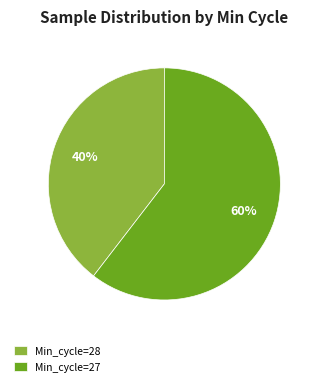

To the nearest percent, what is the average slice percentage?

50%